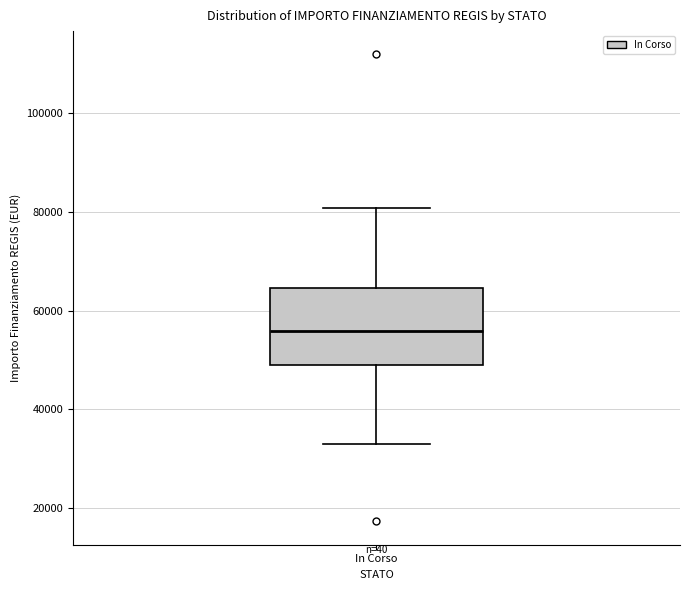

Transcribe this box plot: give where the median line is, the range the box spans, and where the two whiskers end, as read against the y-axis. The values are not printed on the chart, so give them approximately, as read against the axis.

median 56000, box 50000 to 64000, whiskers 32000 to 80000